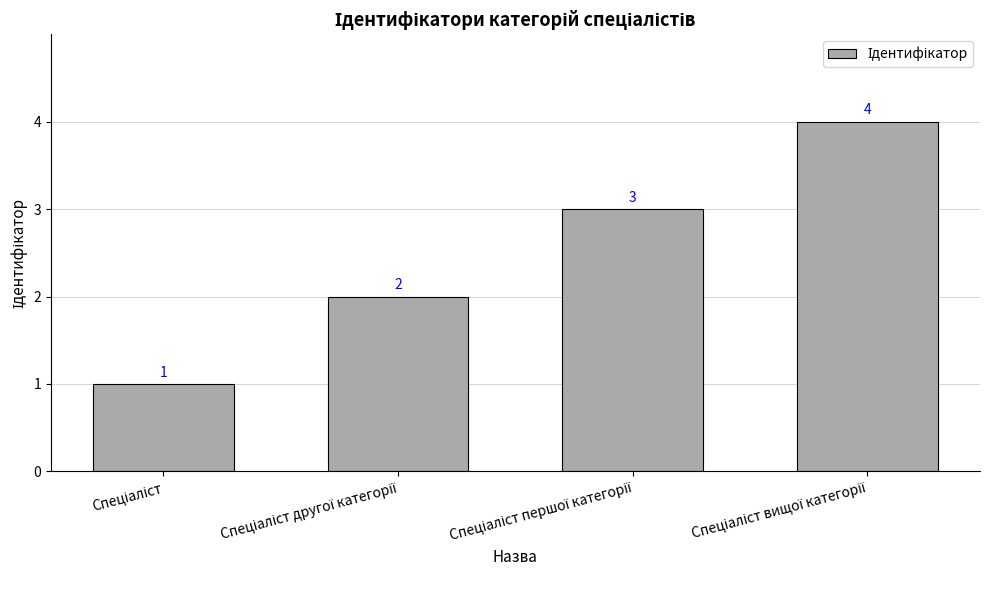

What is the greatest value displayed?

4